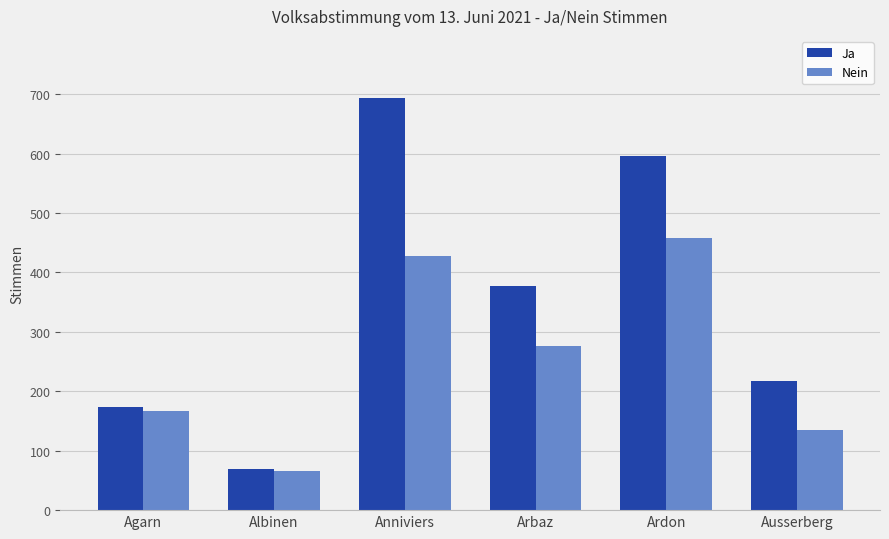

What is the lowest value of the Ja series?

70